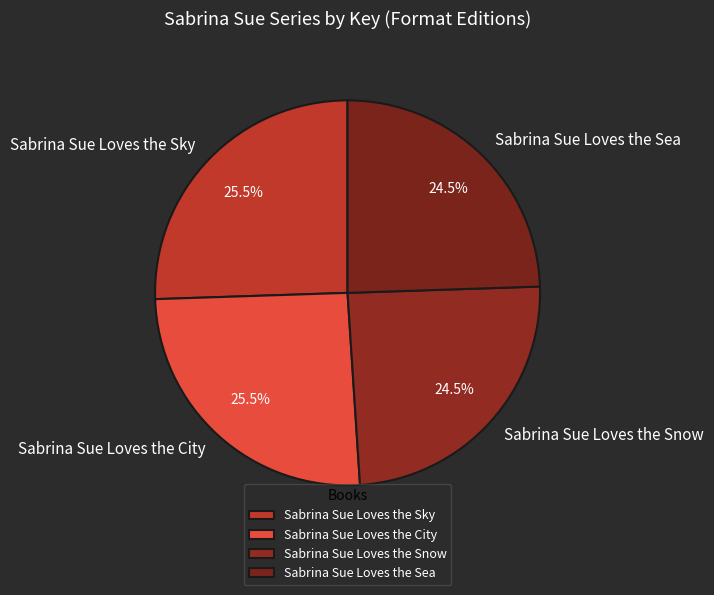

Which has a higher value, Sabrina Sue Loves the Sky or Sabrina Sue Loves the Snow?

Sabrina Sue Loves the Sky